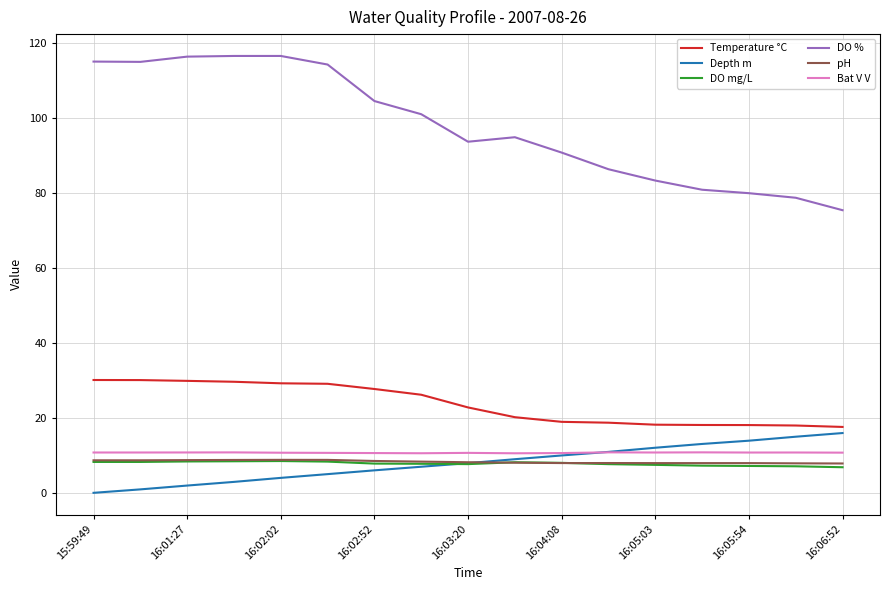

What is the average value of the pH series?

8.3